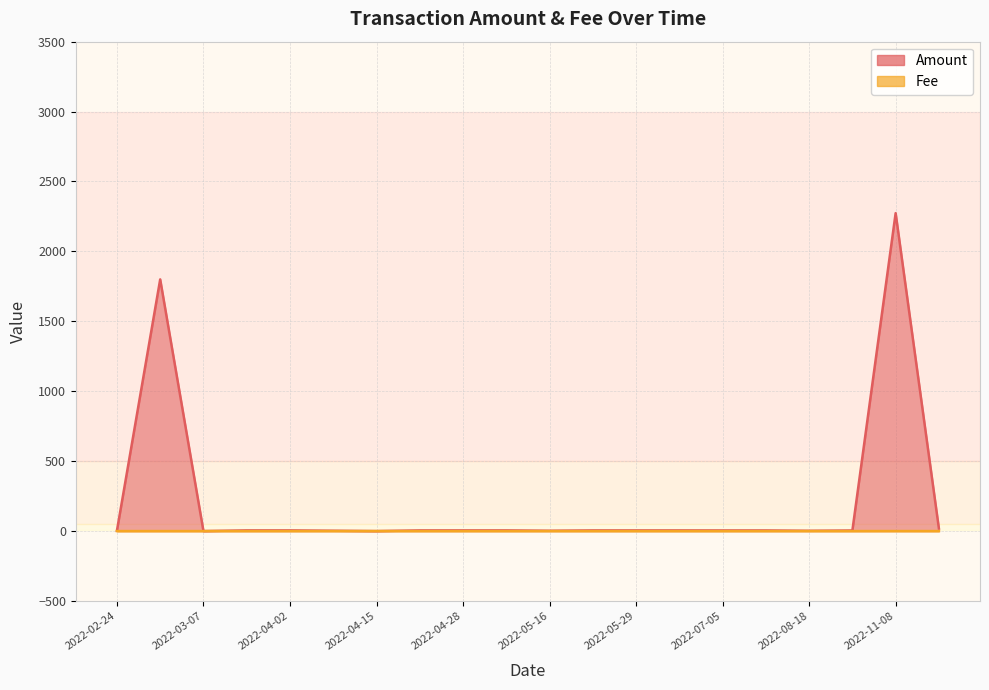

What position from the right is 2022-02-25?

19